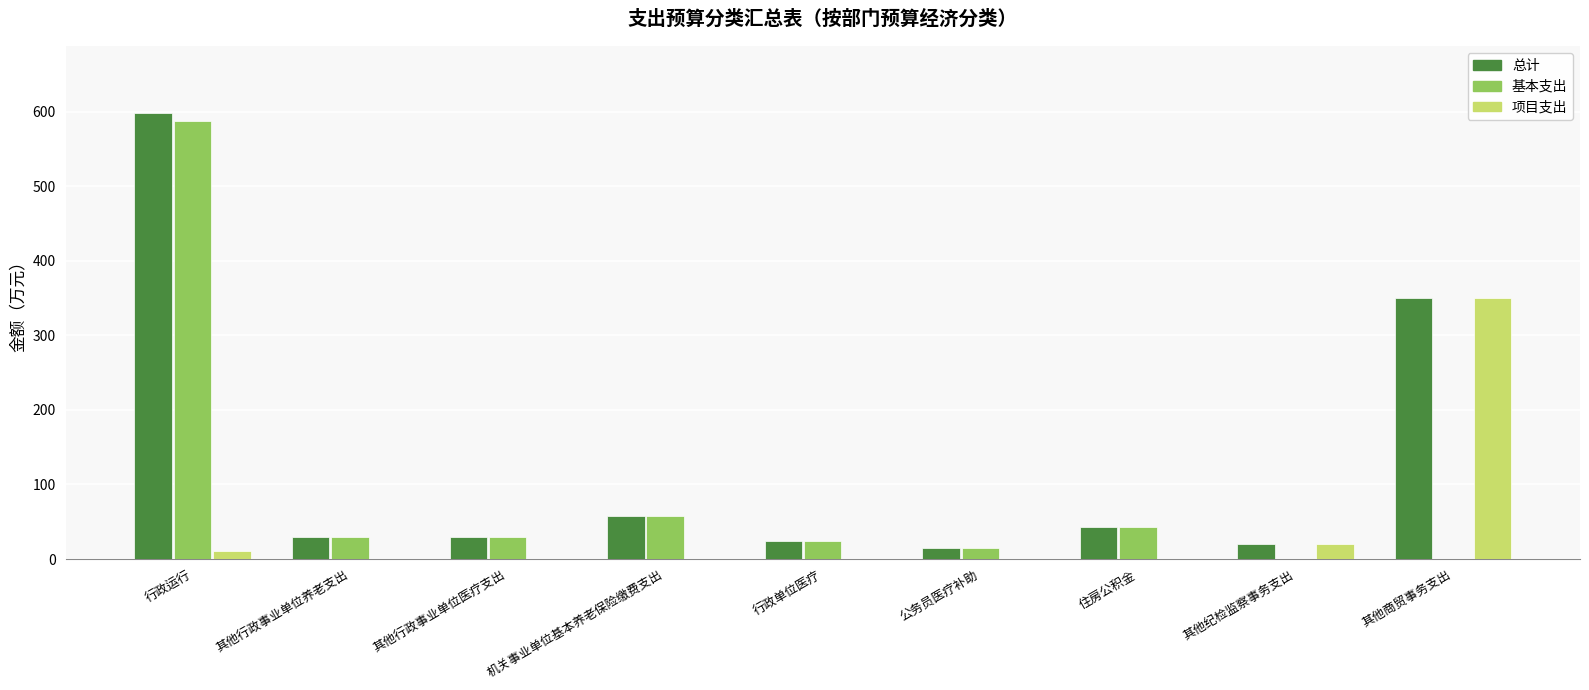

What is the maximum value shown in the chart?

598.5